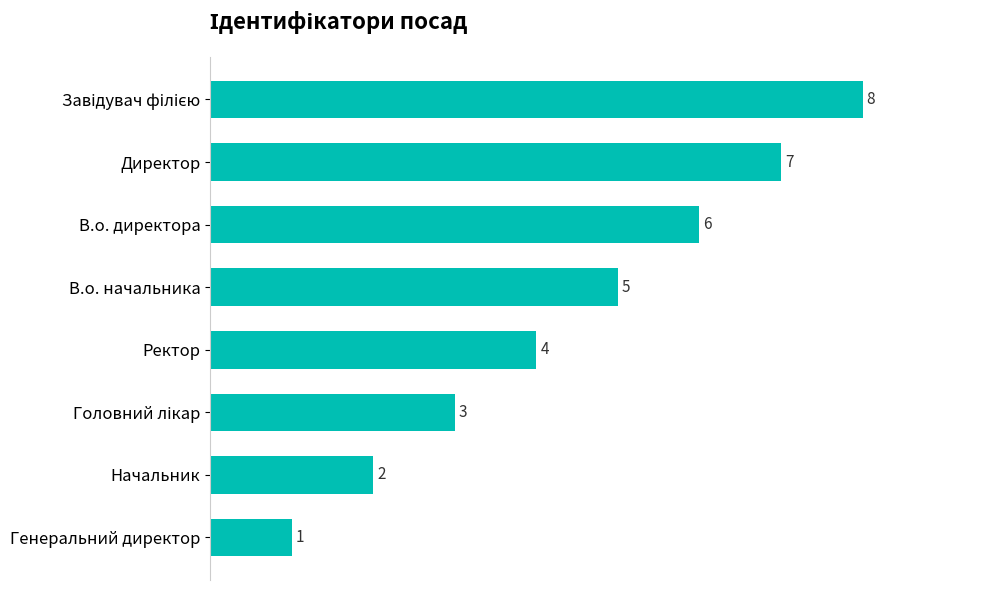

True or false: the data shows 5 at В.о. начальника.

True